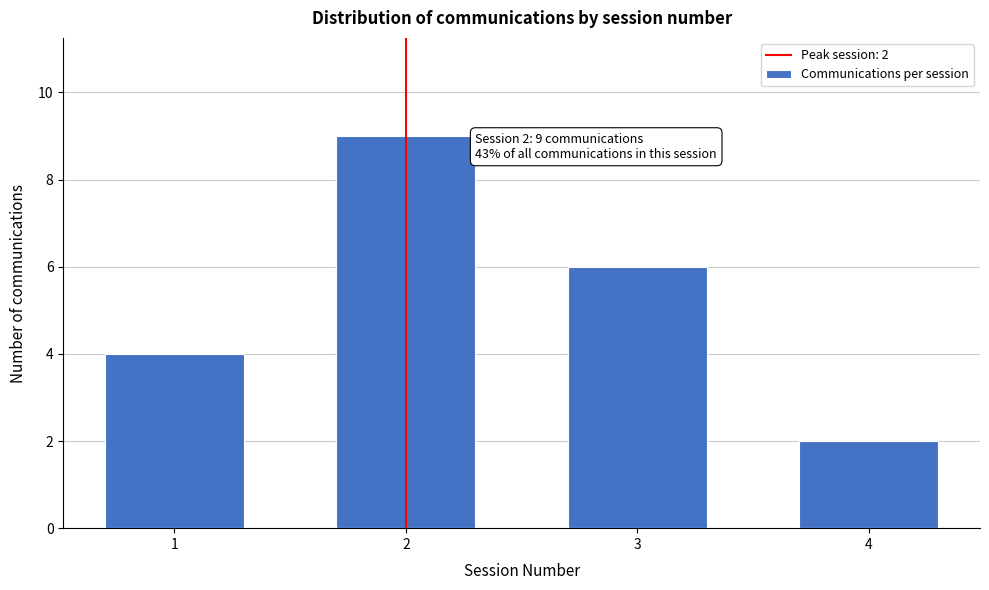

Reading left to right, transcribe all the data shown in this chart.

4	9	6	2